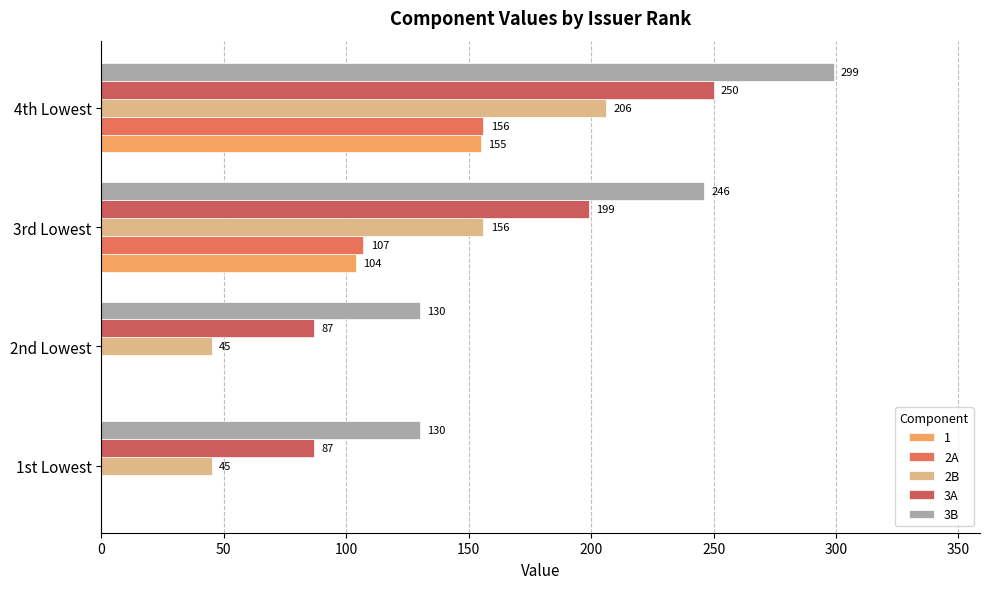

How many groups of bars are there?

4